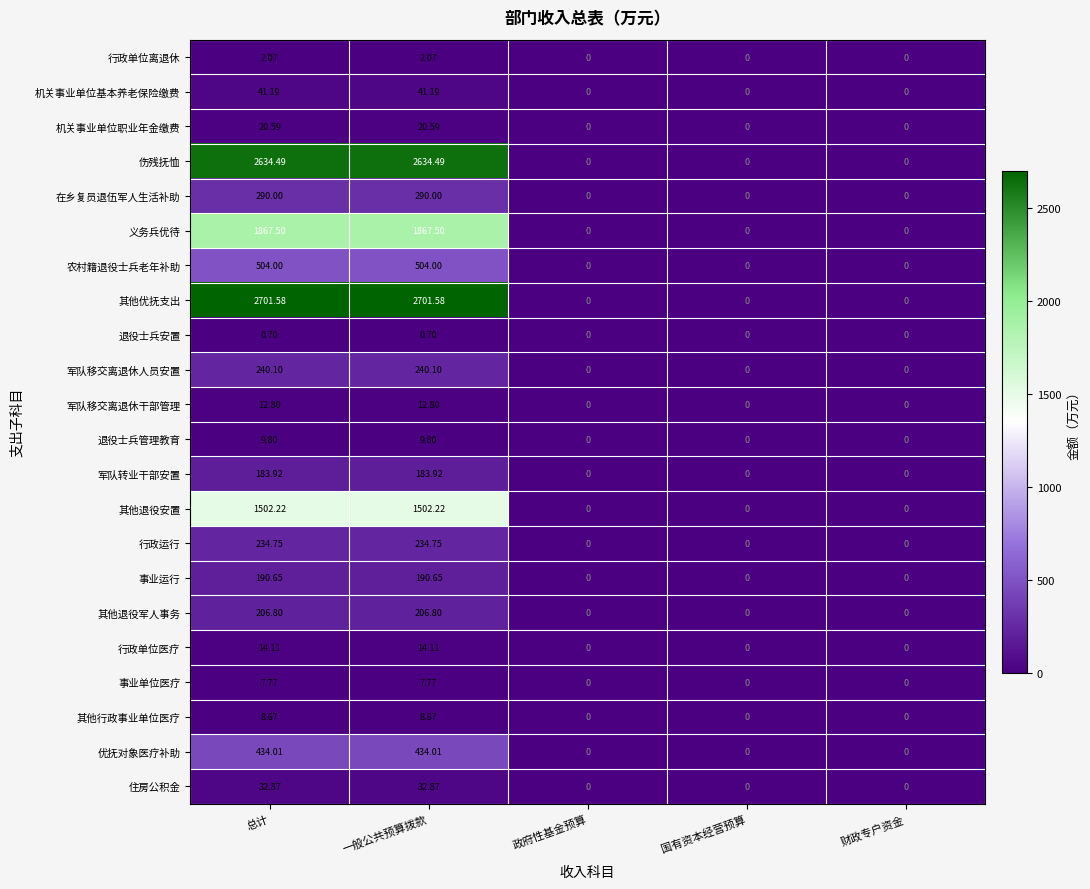

Is the value of 退役士兵管理教育 at 总计 greater than the value of 行政单位离退休 at 政府性基金预算?

Yes